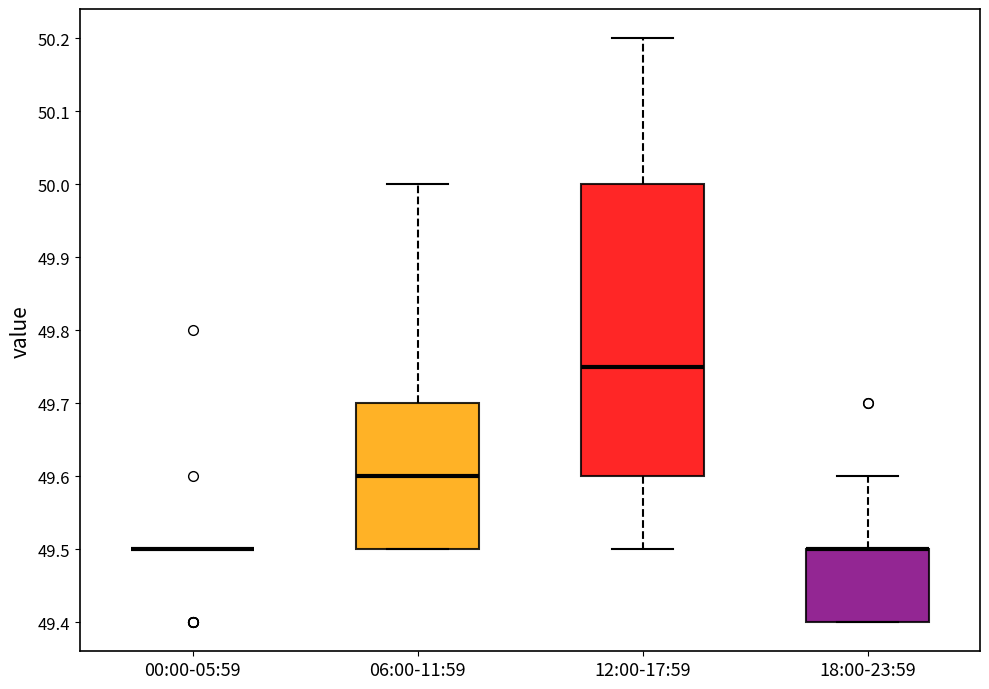

Reading left to right, transcribe this box plot: for each box, give where its median line is, the range the box spans, and where its two whiskers end, as read against the y-axis. The values are not printed on the chart, so give them approximately, as read against the axis.

00:00-05:59: box collapsed to a line at 49.50, whiskers 49.50 to 49.50
06:00-11:59: median 49.60, box 49.50 to 49.70, whiskers 49.50 to 50.00
12:00-17:59: median 49.75, box 49.60 to 50.00, whiskers 49.50 to 50.20
18:00-23:59: median 49.50 (drawn on the box's upper edge), box 49.40 to 49.50, whiskers 49.40 to 49.60